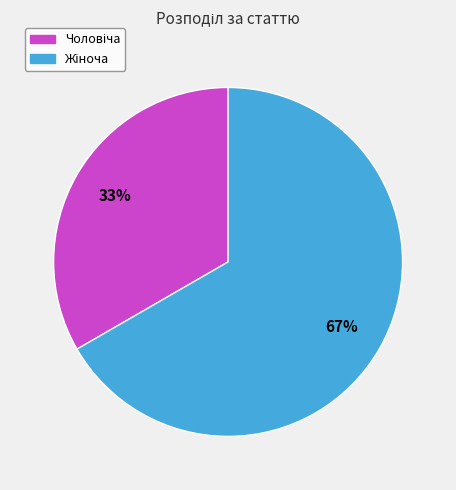

To the nearest percent, what is the average slice percentage?

50%